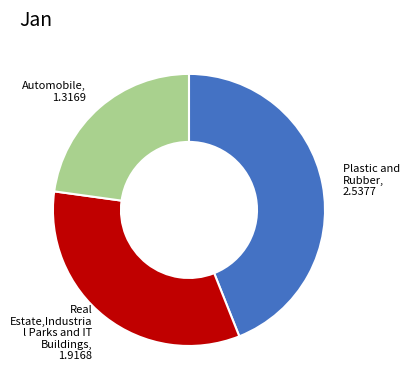

How many segments does this pie chart have?

3